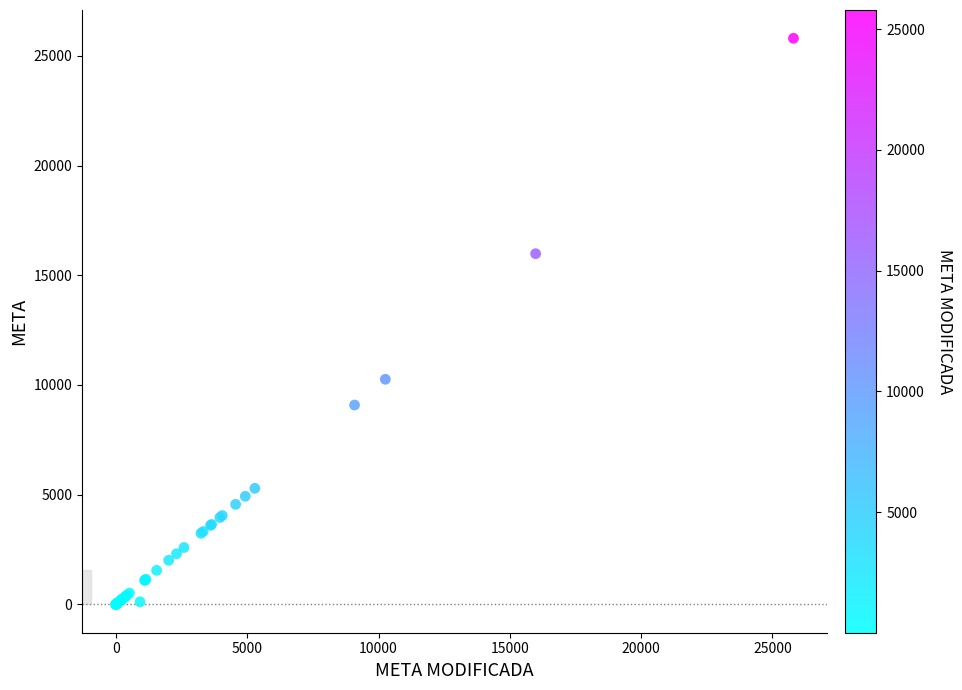

What Y value in the scatter plot is closest to 12900?

10260.0